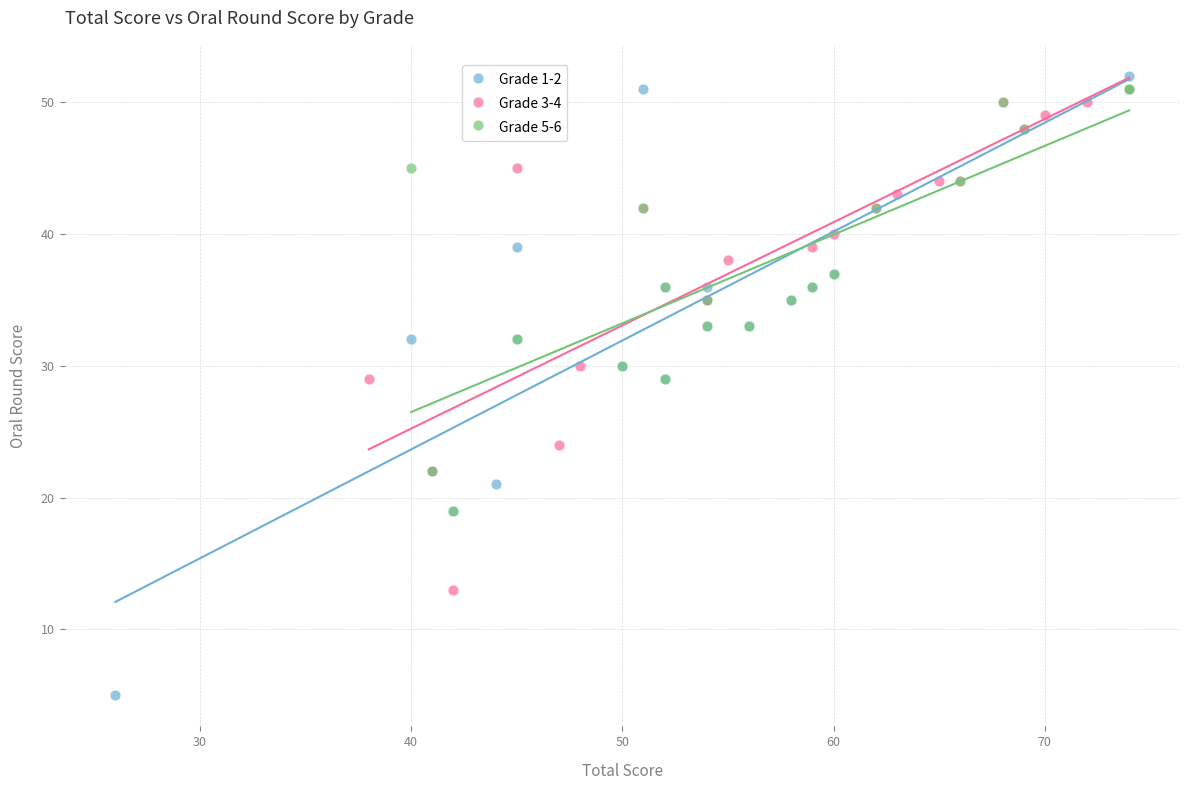

Which series has the widest spread of Y values?

Grade 1-2